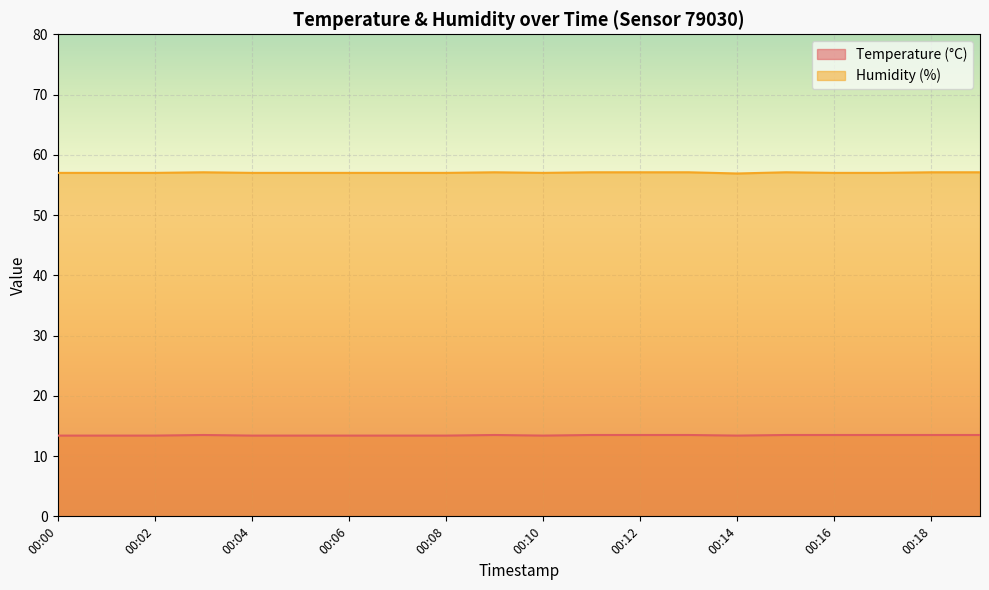

In Humidity (%), how many points are higher than both neighbors (excluding endpoints)?

3